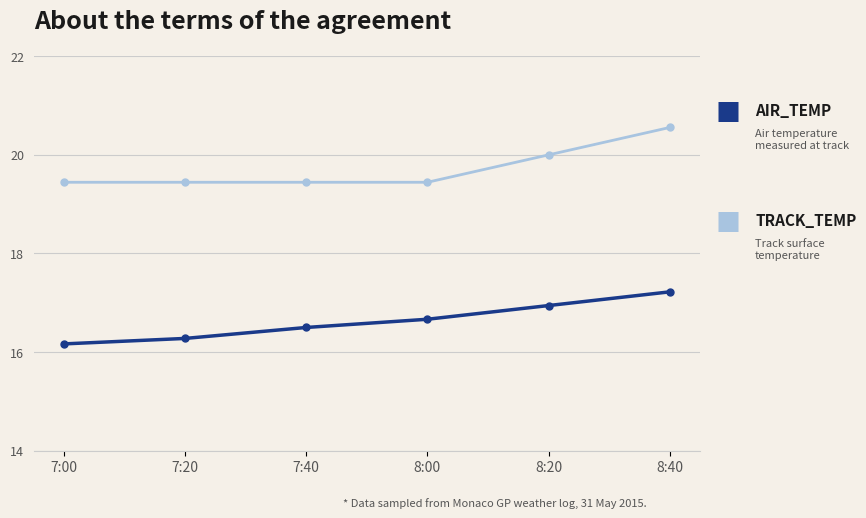

What is the total value across all series at 7:40?

35.9